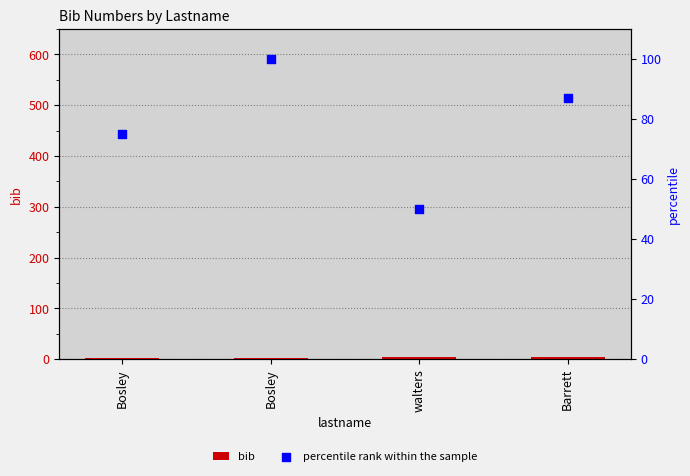

Which series has the largest Y range (max minus min)?

percentile rank within the sample